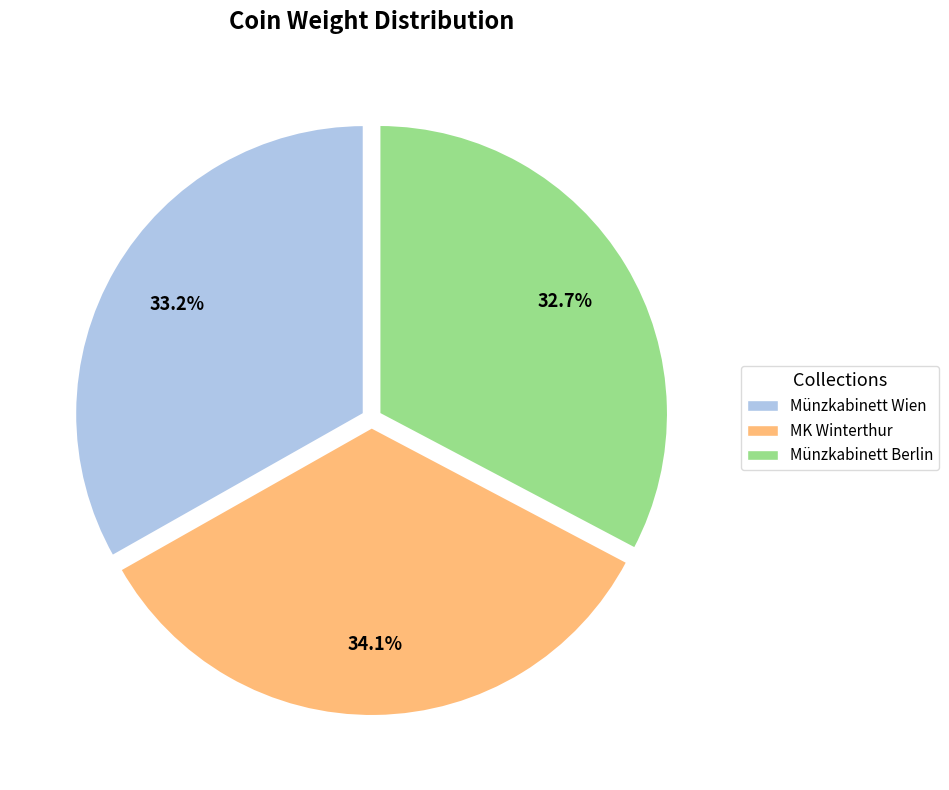

To the nearest percent, what is the average slice percentage?

33%